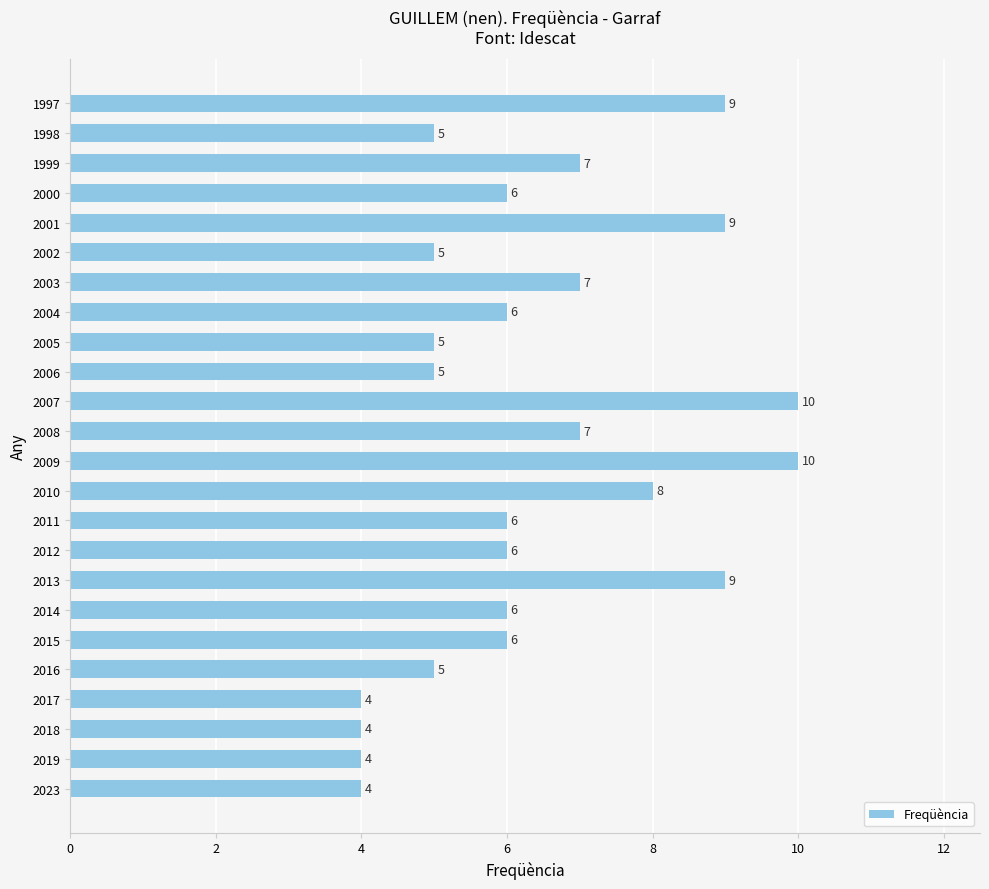

Does the chart contain stacked bars?

No